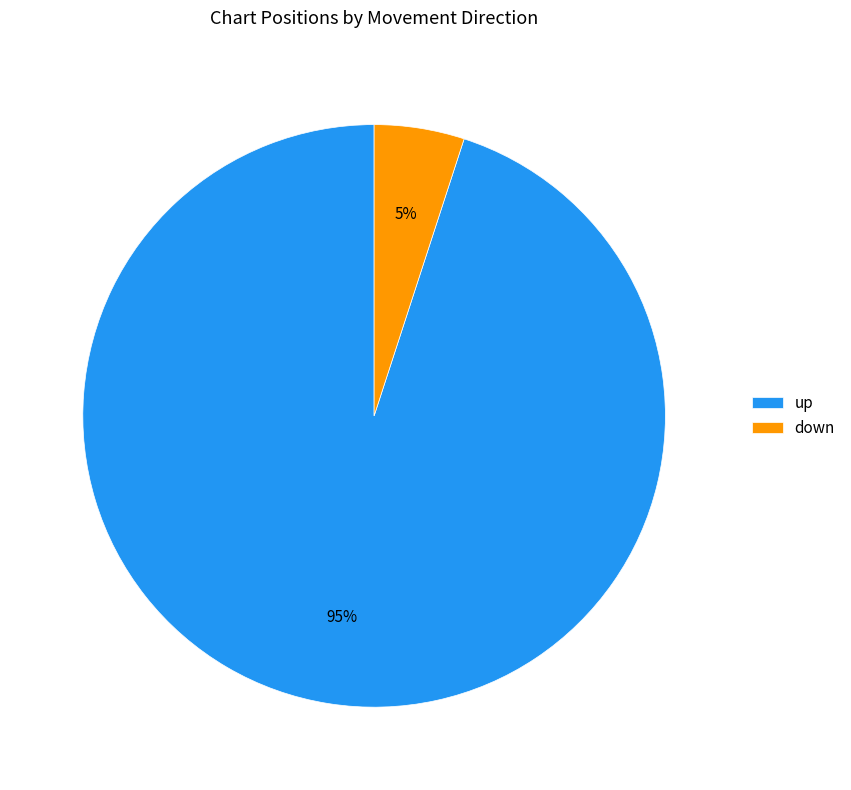

What is the smallest slice in the pie chart?

down